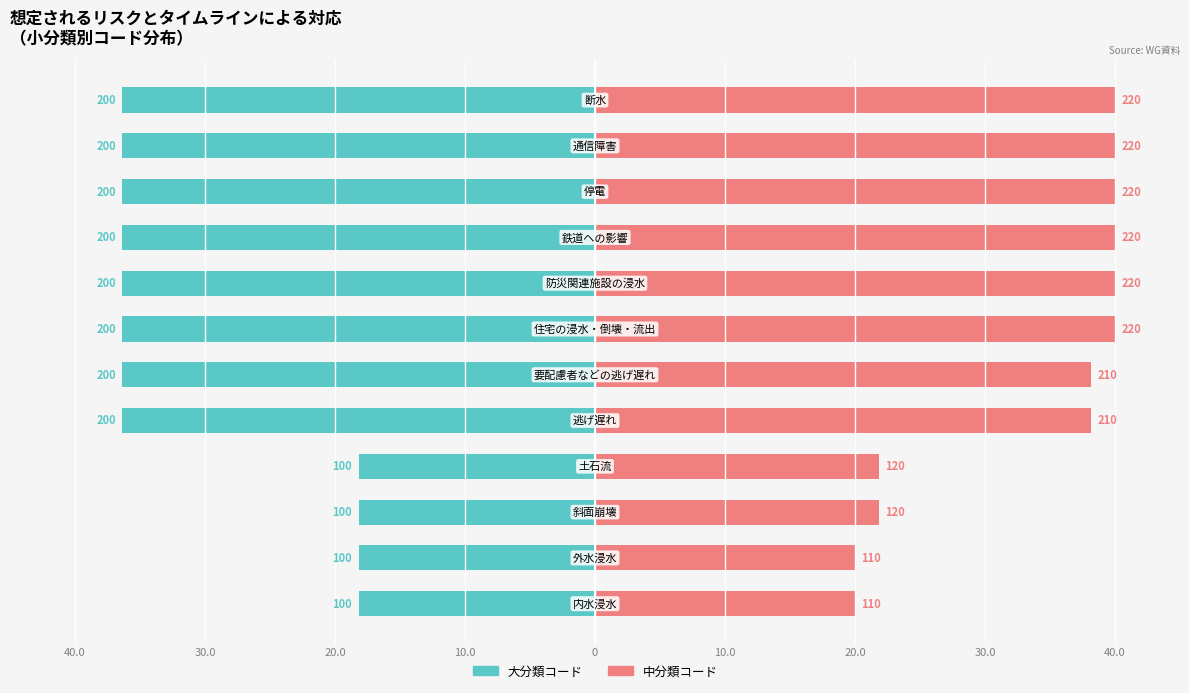

At 10.0, list the series in order from largest to smallest.

中分類コード, 大分類コード